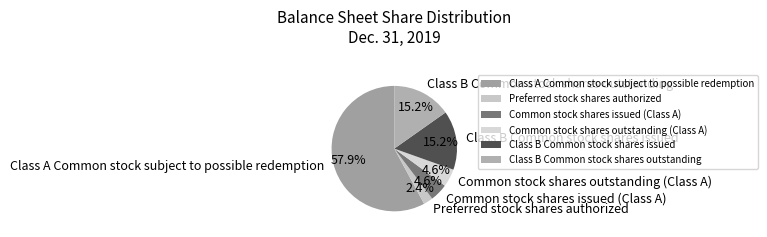

Which has a higher value, Common stock shares outstanding (Class A) or Class B Common stock shares outstanding?

Class B Common stock shares outstanding